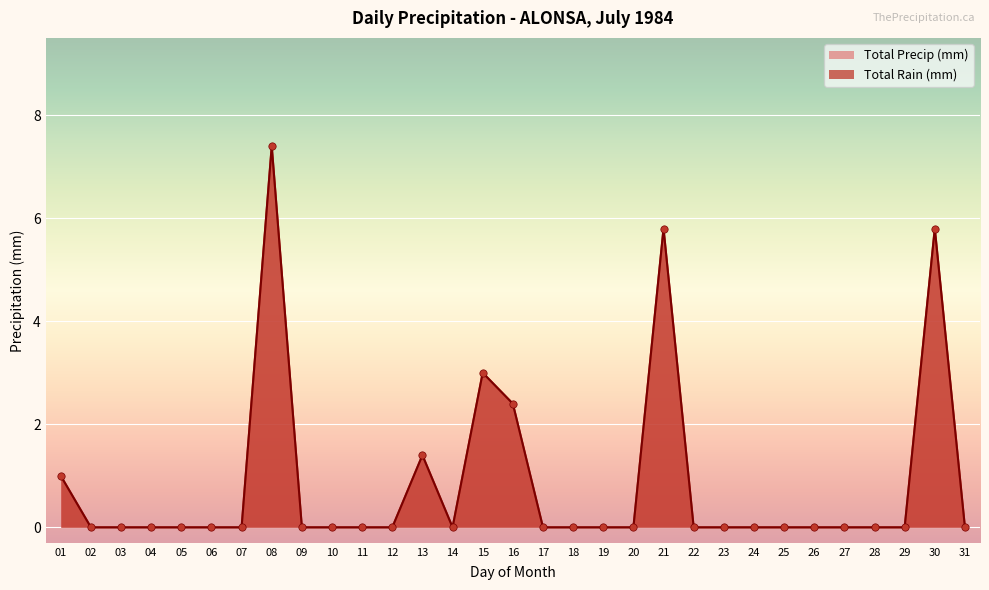

At how many categories does at least one series exceed 3?

3